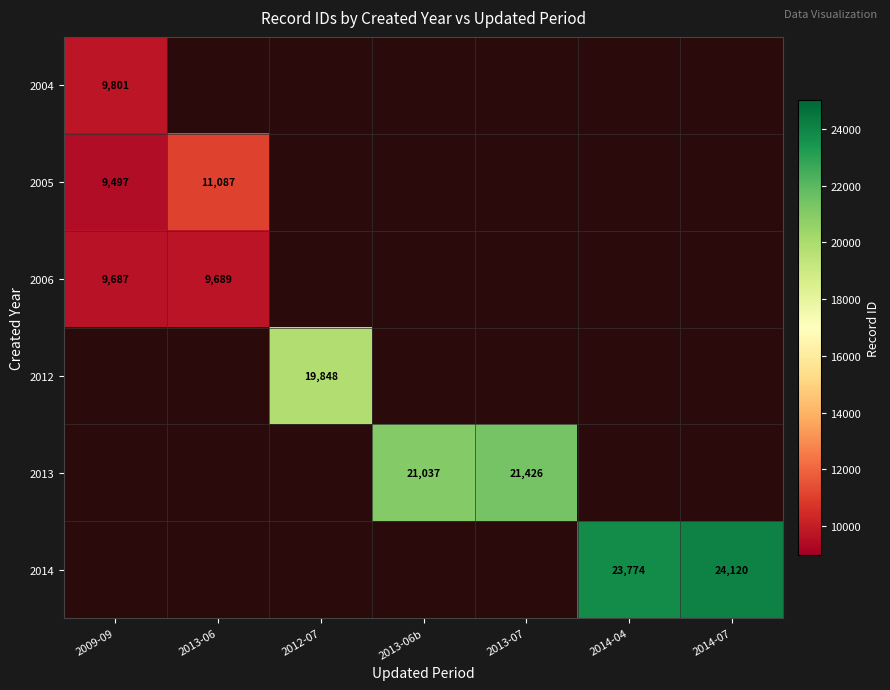

The value of 2014 at 2014-04 is 10795. True or false?

False